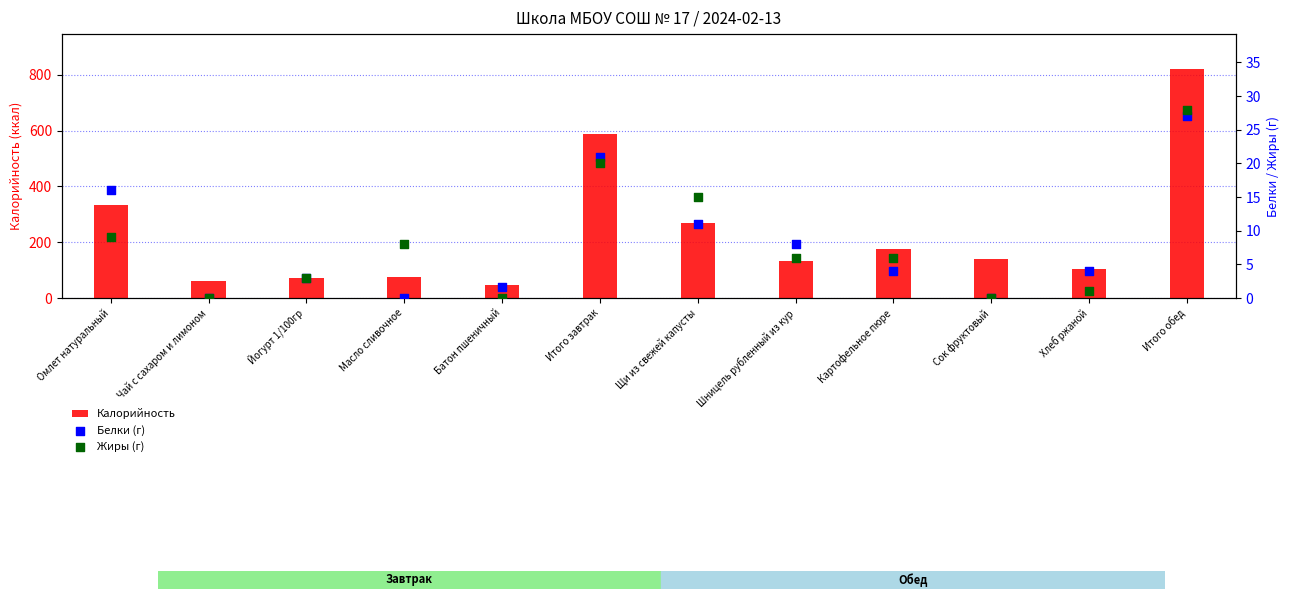

Which series reaches the maximum Y coordinate?

Калорийность